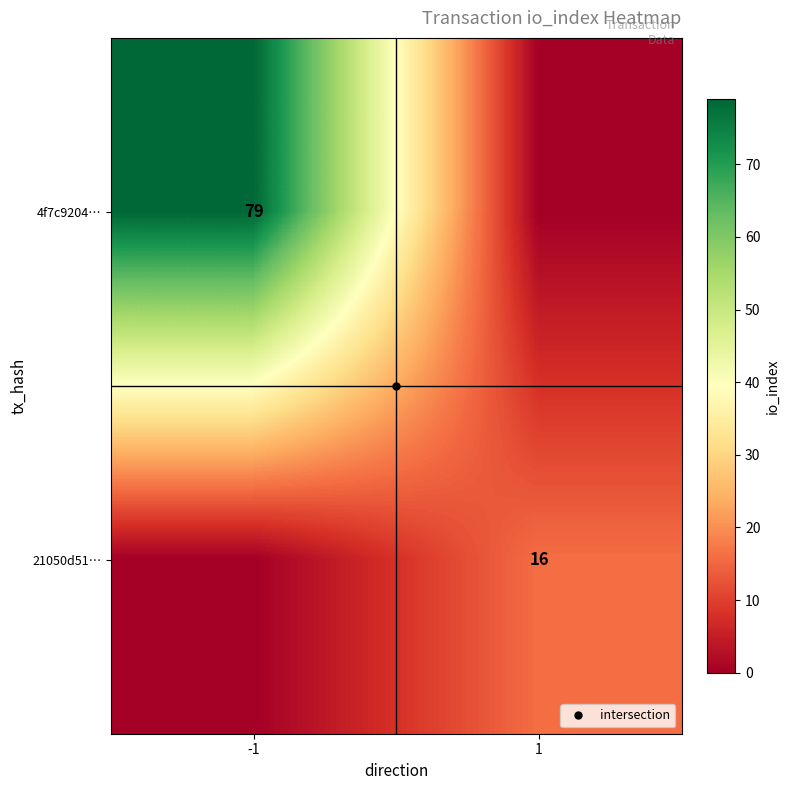

Is it true that 21050d51… equals 10 at -1?

False